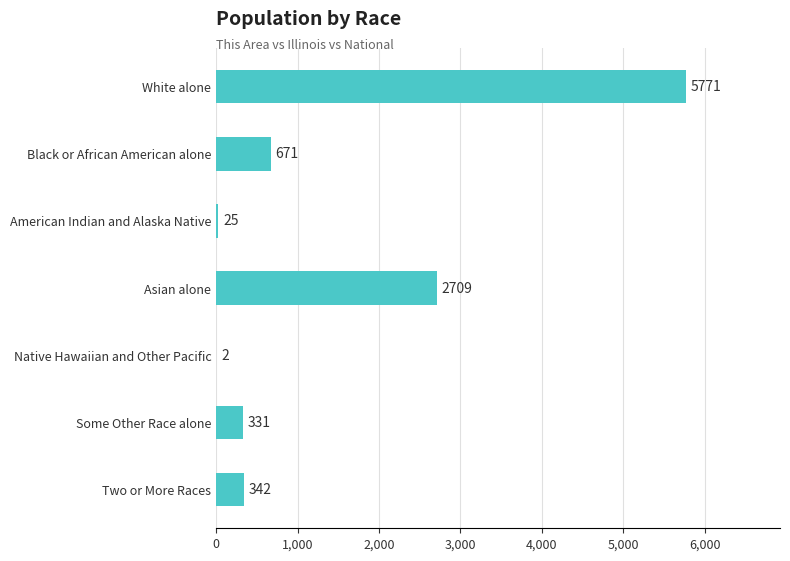

Reading top to bottom, transcribe all the data shown in this chart.

White alone=5771	Black or African American alone=671	American Indian and Alaska Native=25	Asian alone=2709	Native Hawaiian and Other Pacific=2	Some Other Race alone=331	Two or More Races=342